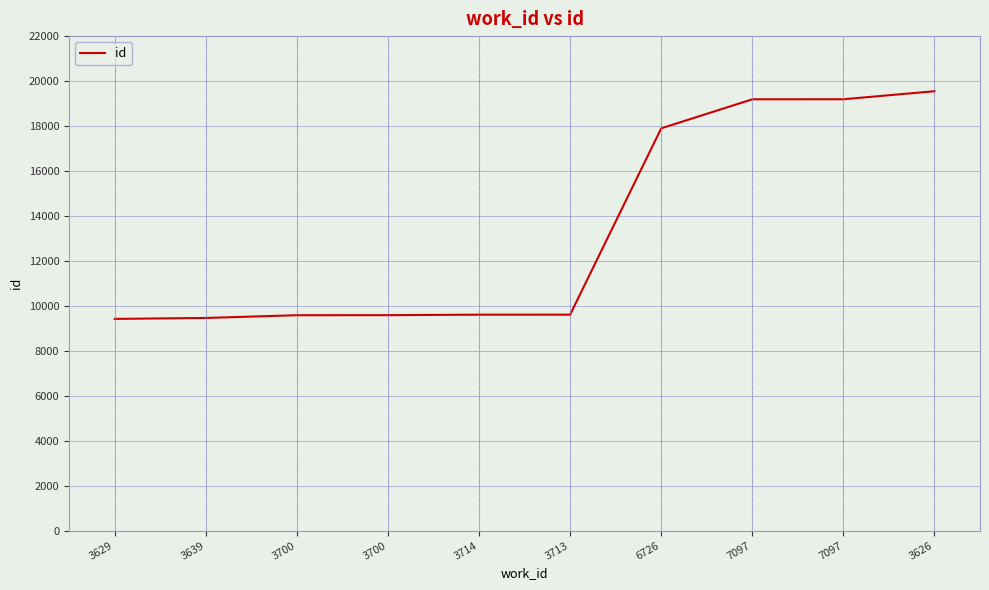

Which has a higher value, 3639 or 3700?

3700